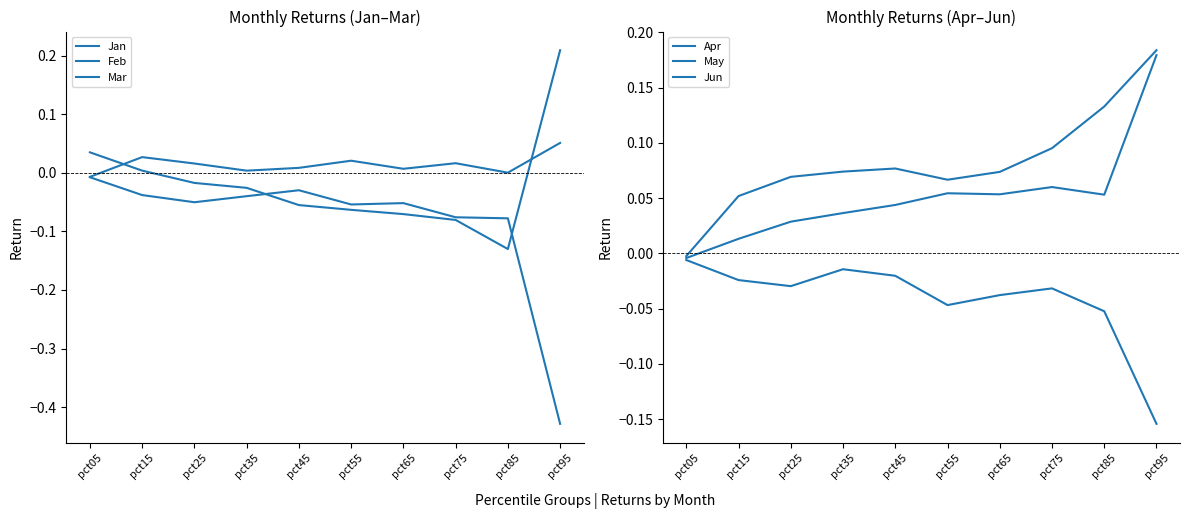

In Jun, how many points are higher than both neighbors (excluding endpoints)?

2